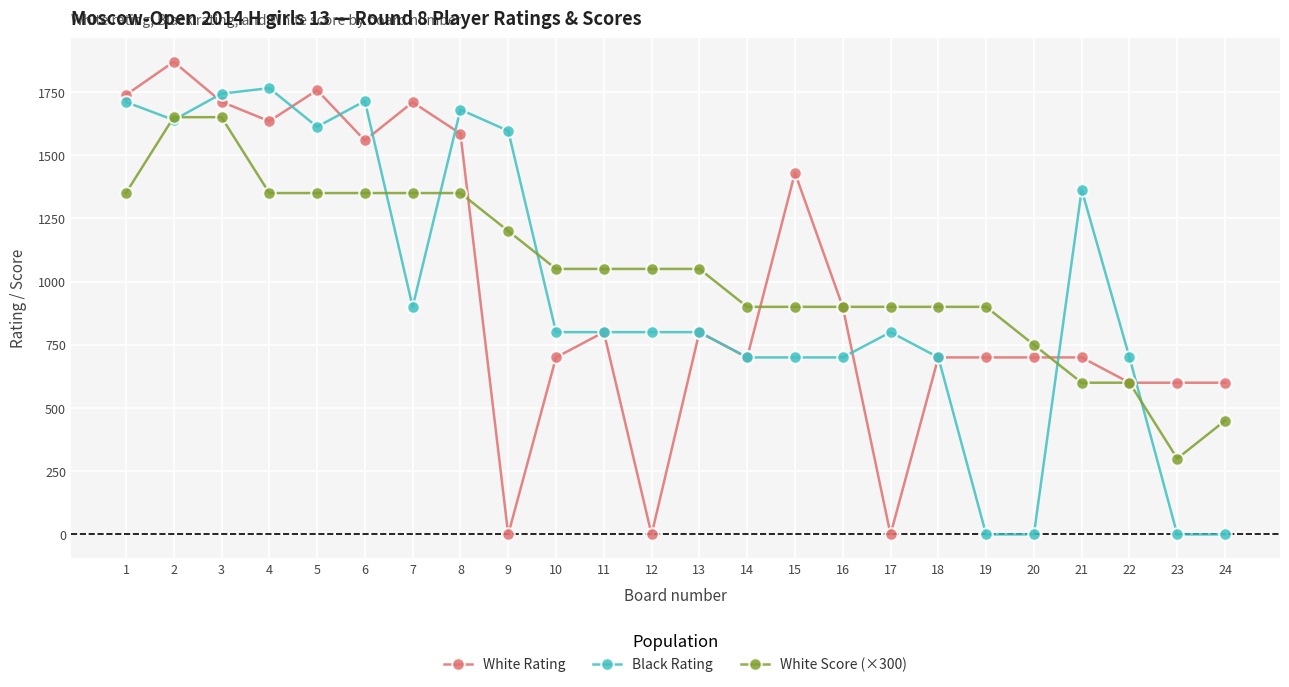

How many distinct data groups are displayed?

3